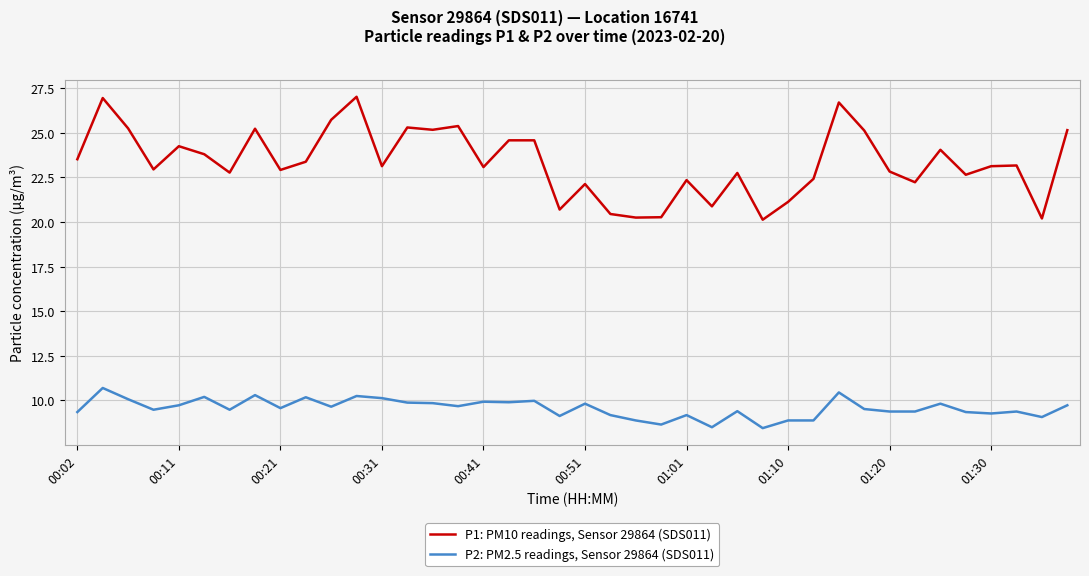

Which series has the largest total across all categories?

P1: PM10 readings, Sensor 29864 (SDS011)